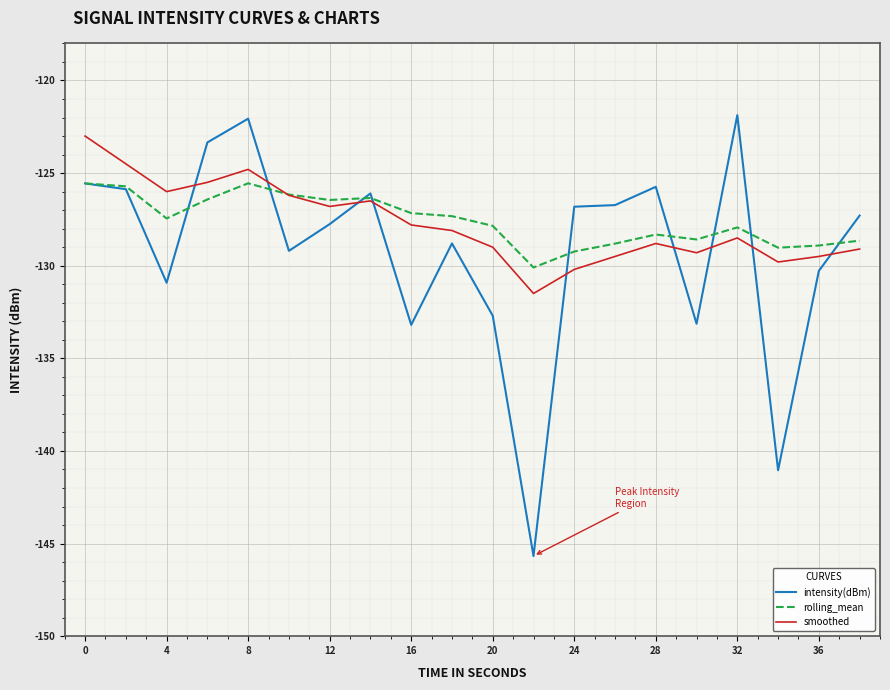

Count the number of categories in the chart.

20